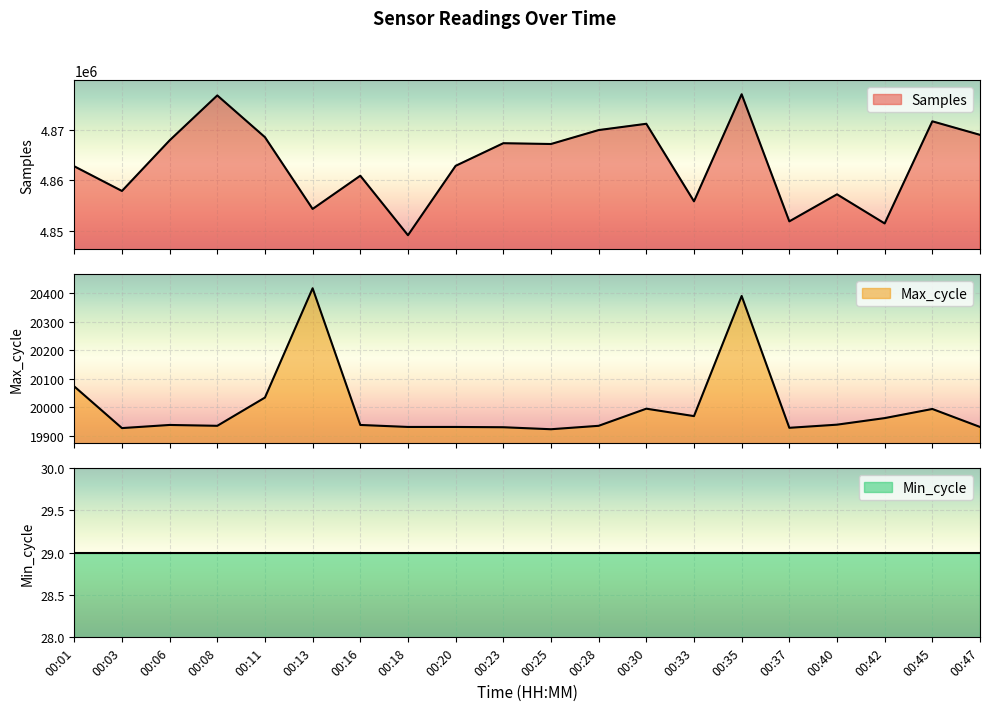

True or false: Samples and Max_cycle intersect in this chart.

False